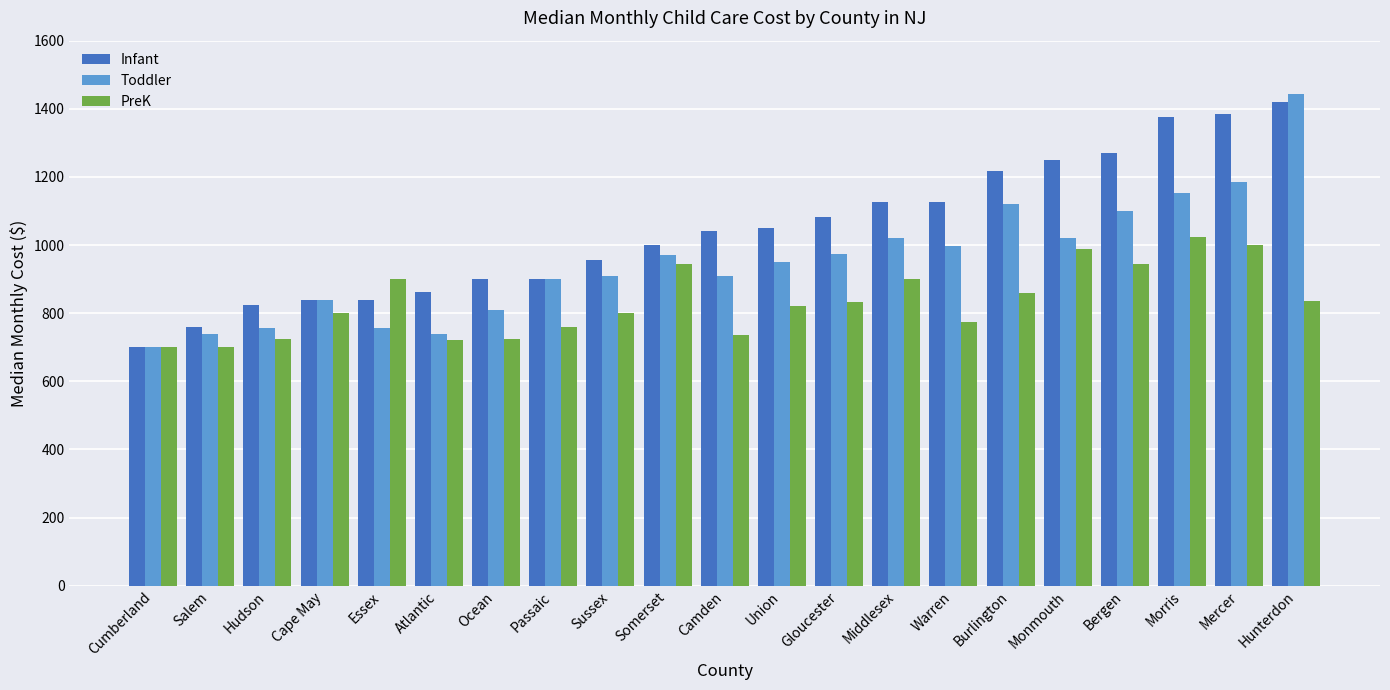

At Ocean, list the series in order from largest to smallest.

Infant, Toddler, PreK